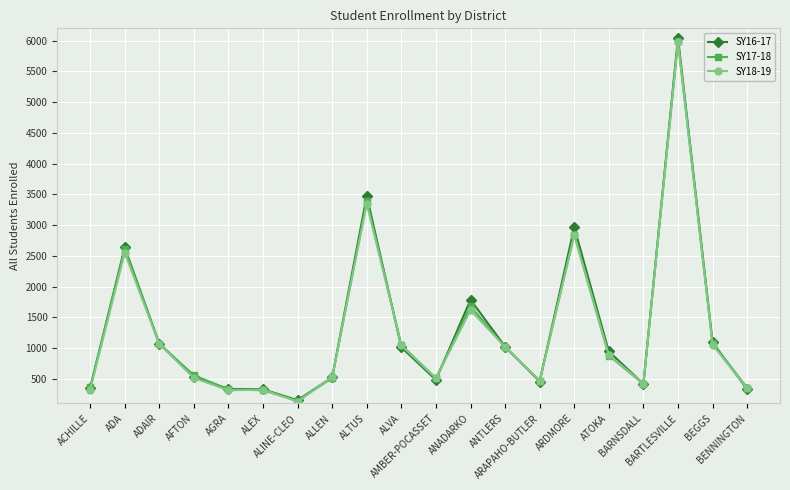

What is the value of the SY17-18 point at the 4th from the left?

558